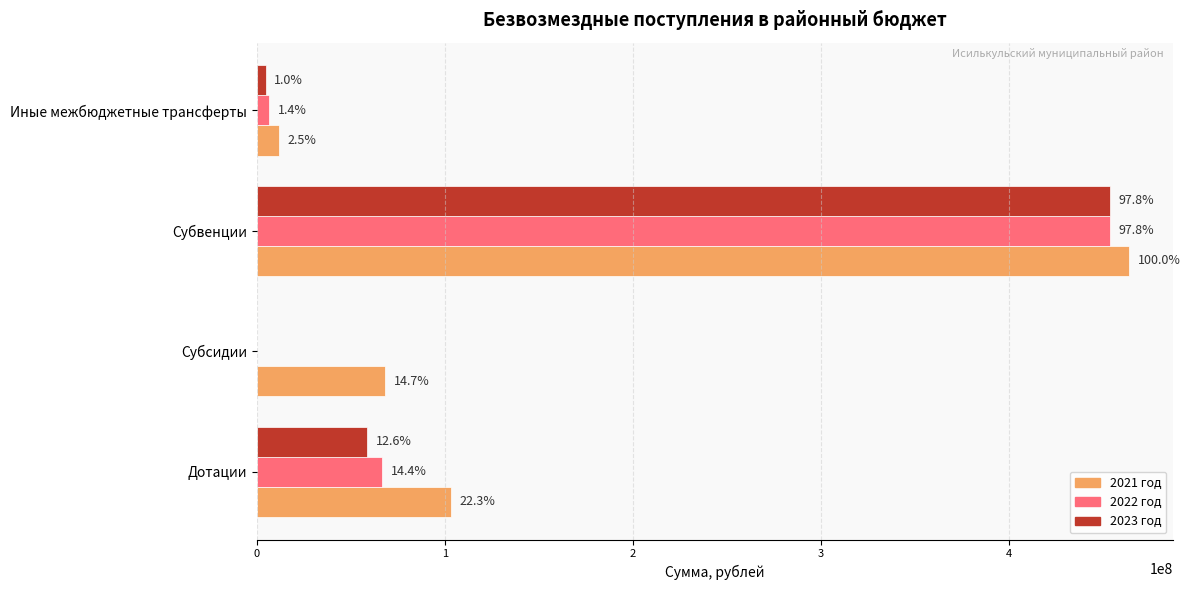

Rank the series by their maximum value, from highest to lowest.

2021 год, 2022 год, 2023 год